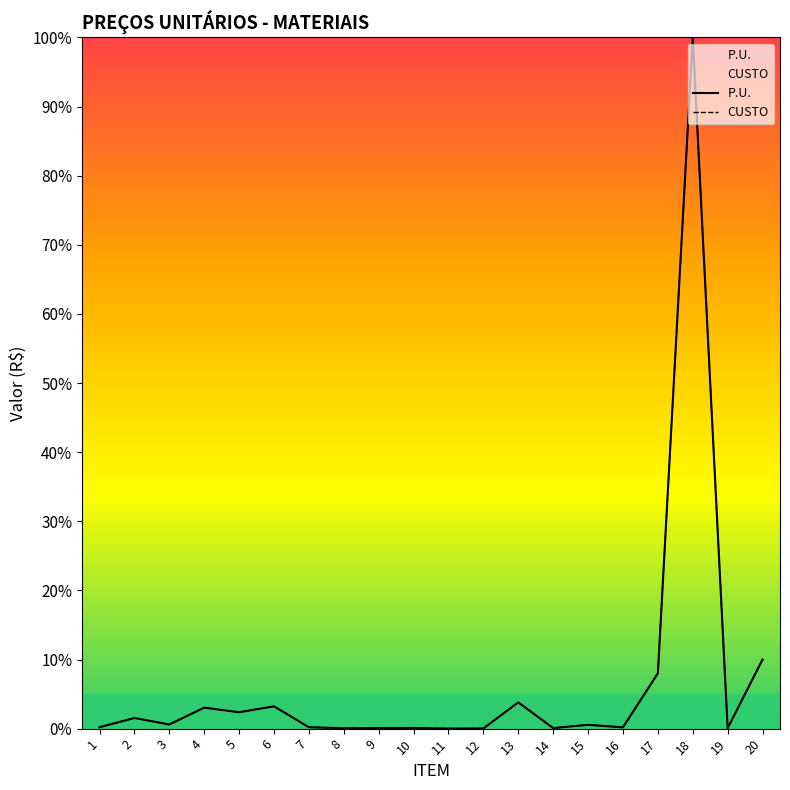

The value of CUSTO at 16 is 0.2. True or false?

True